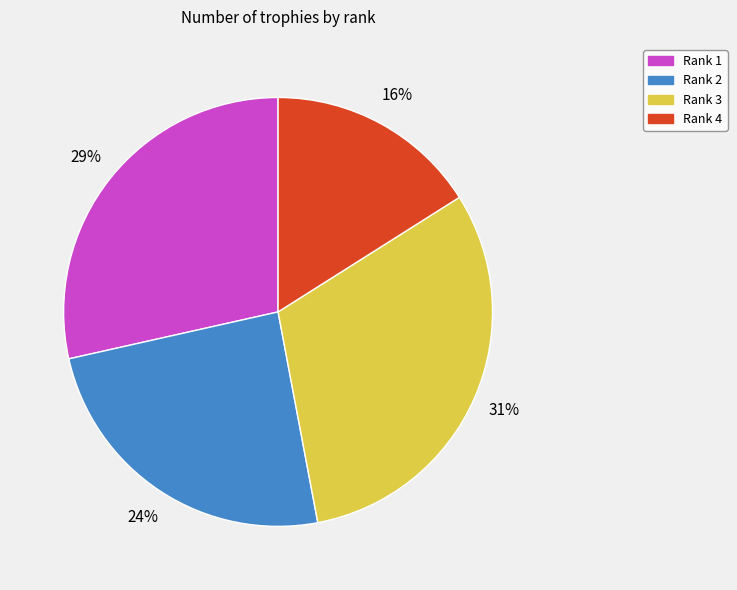

To the nearest percent, what is the average slice percentage?

25%